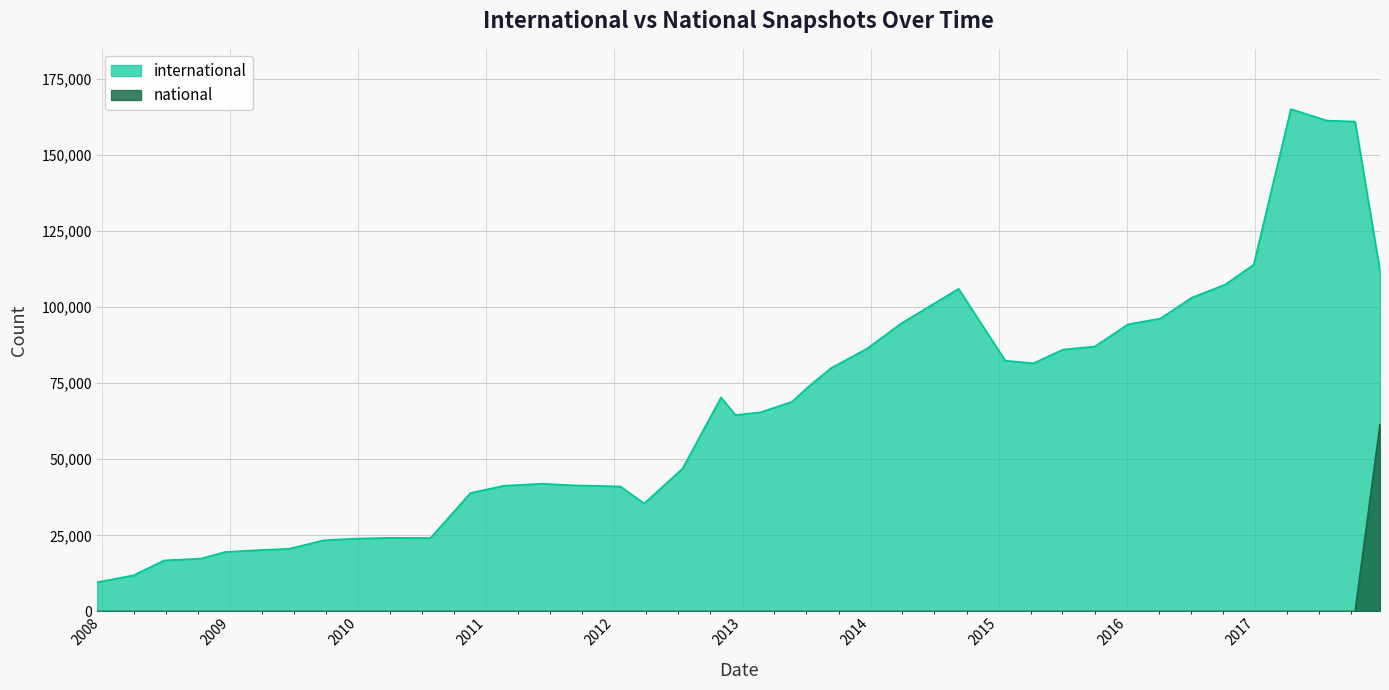

True or false: international and national intersect in this chart.

False